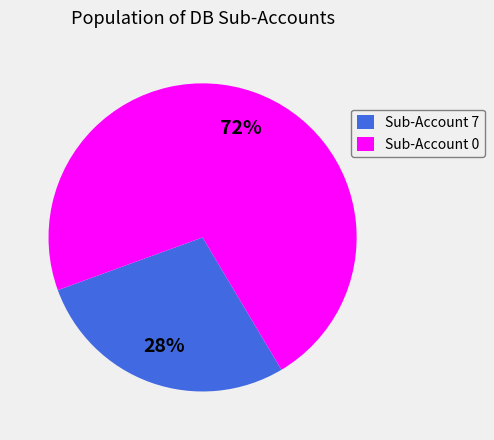

Which category has the biggest portion of the pie?

Sub-Account 0